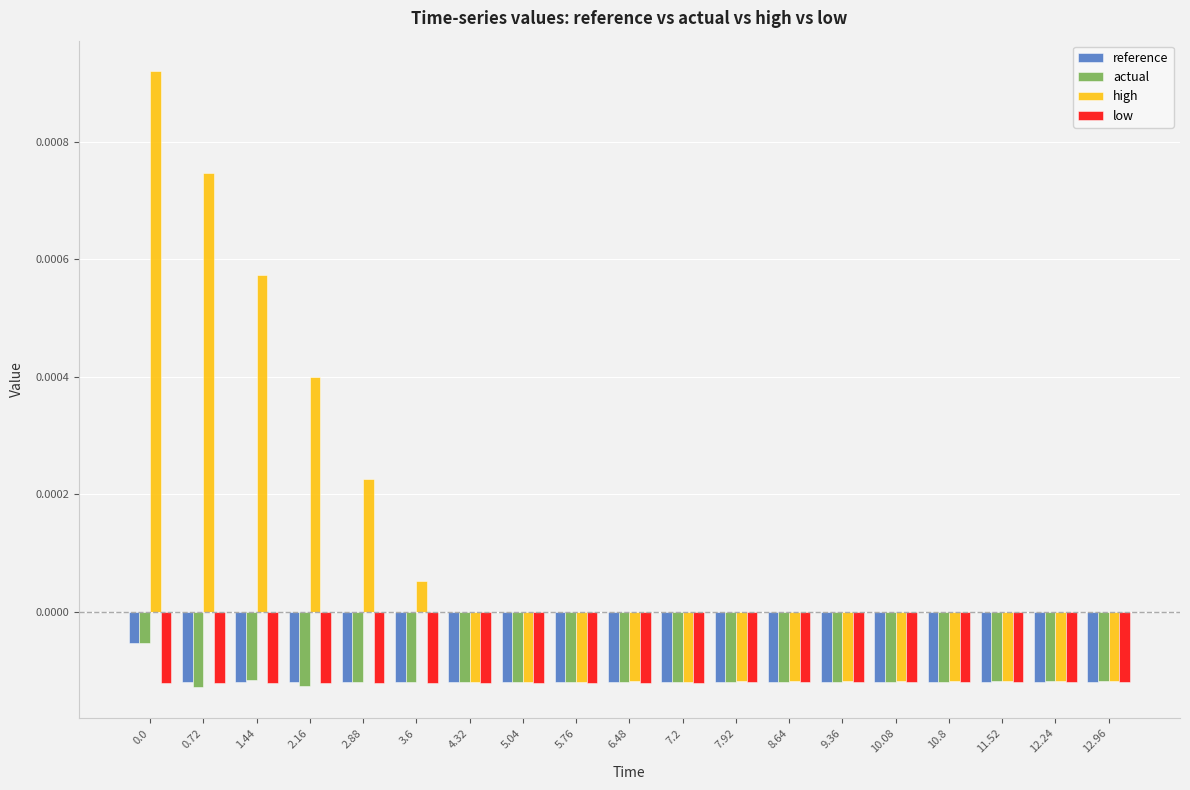

Count the number of data series in this chart.

4